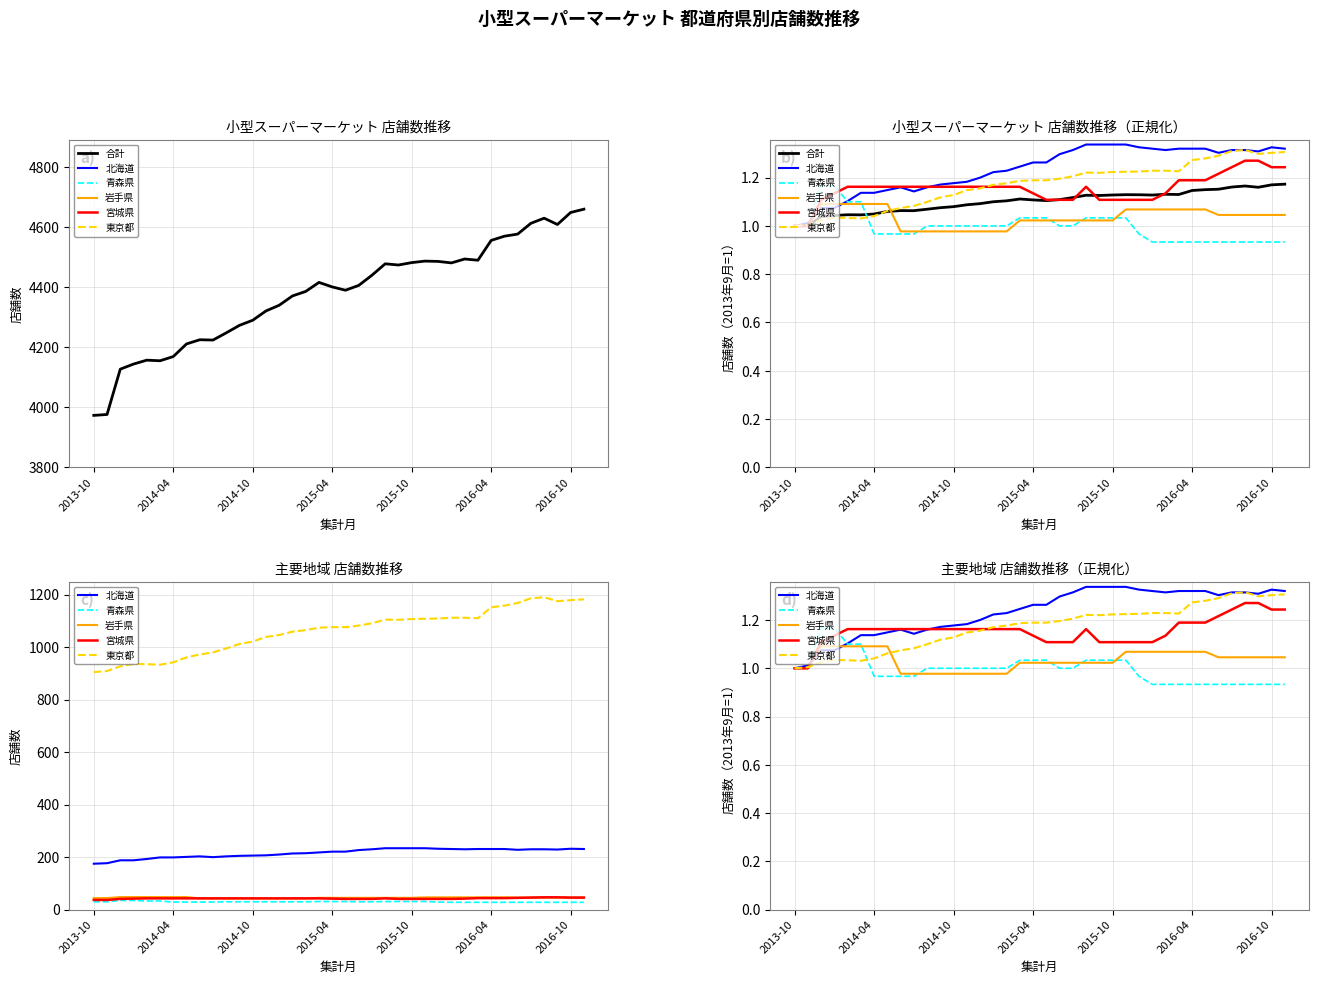

Which series has the largest total across all categories?

北海道